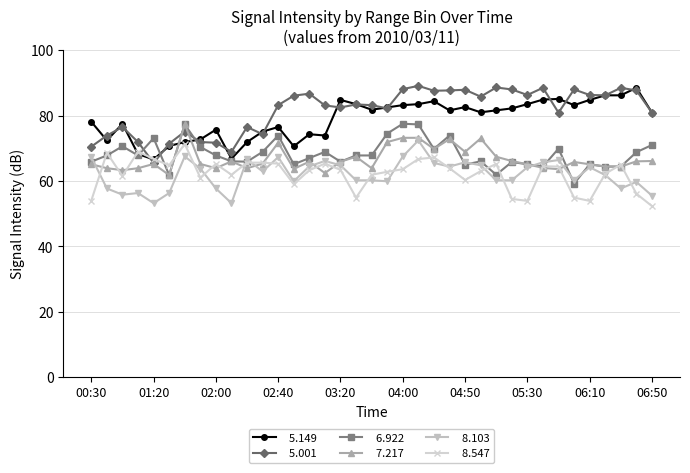

How many categories are shown in the chart?

37